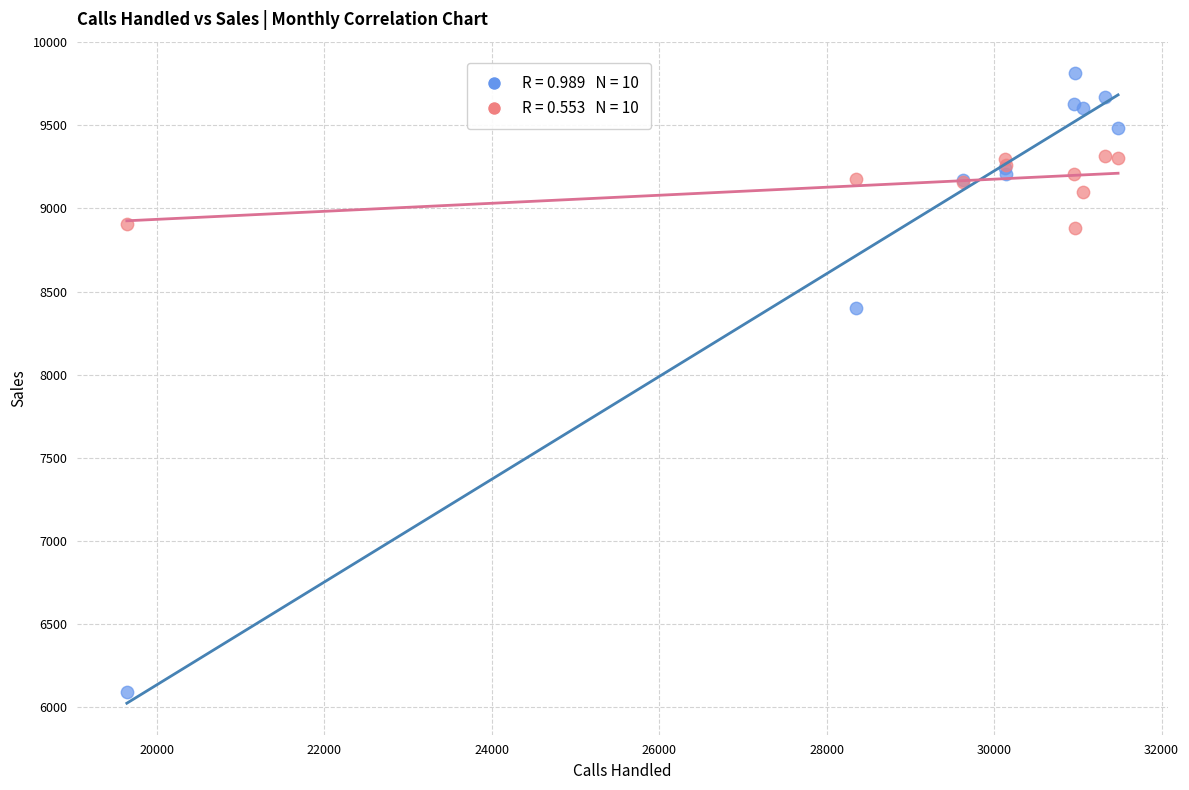

Across all series, what Y value is closest to 7951?

8400.0